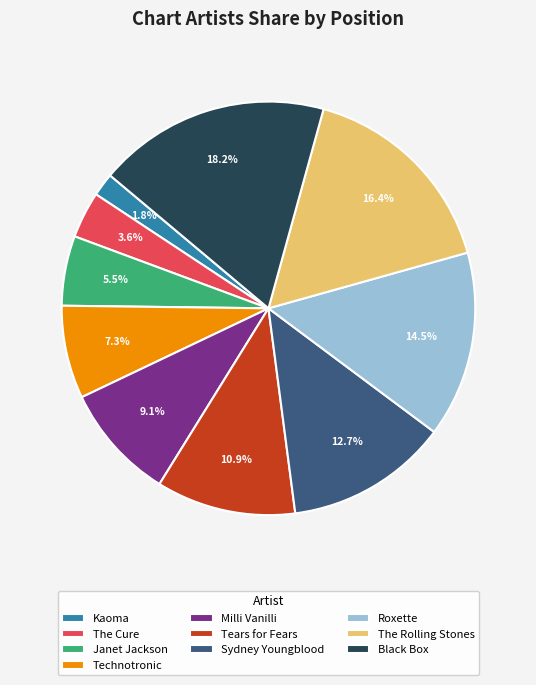

What is the total percentage of Roxette and The Rolling Stones?

30.9%